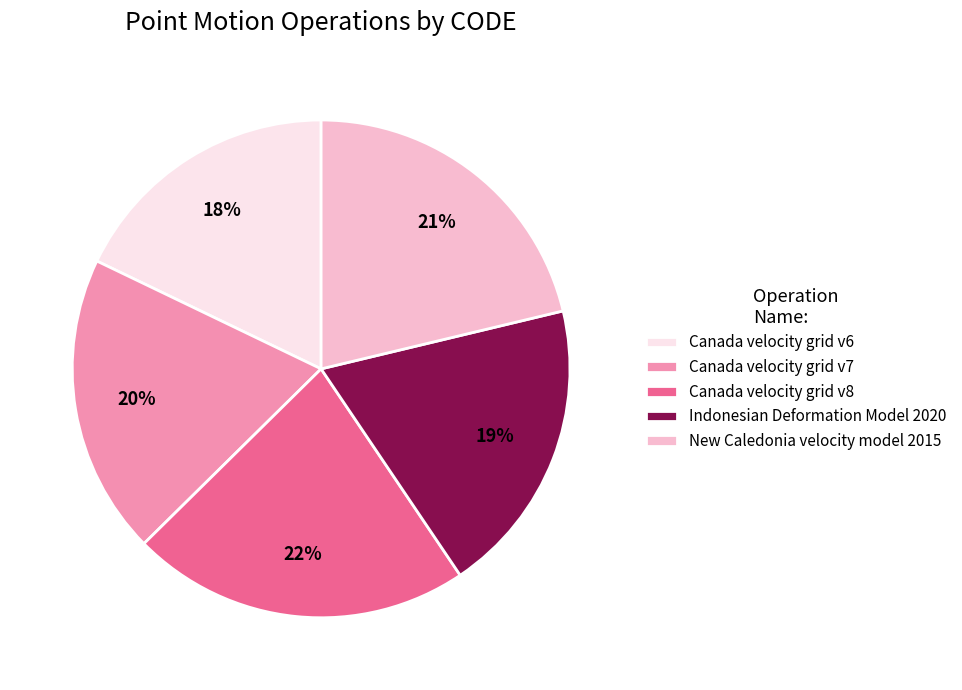

To the nearest percent, what is the difference between the largest and smallest slice percentages?

4%